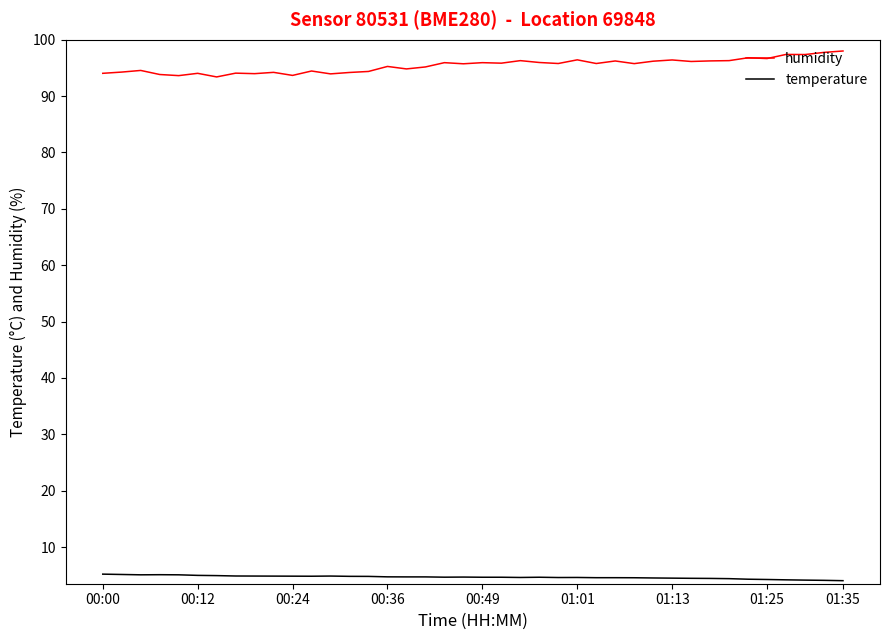

What is the difference between the maximum and minimum values in the humidity series?

4.6